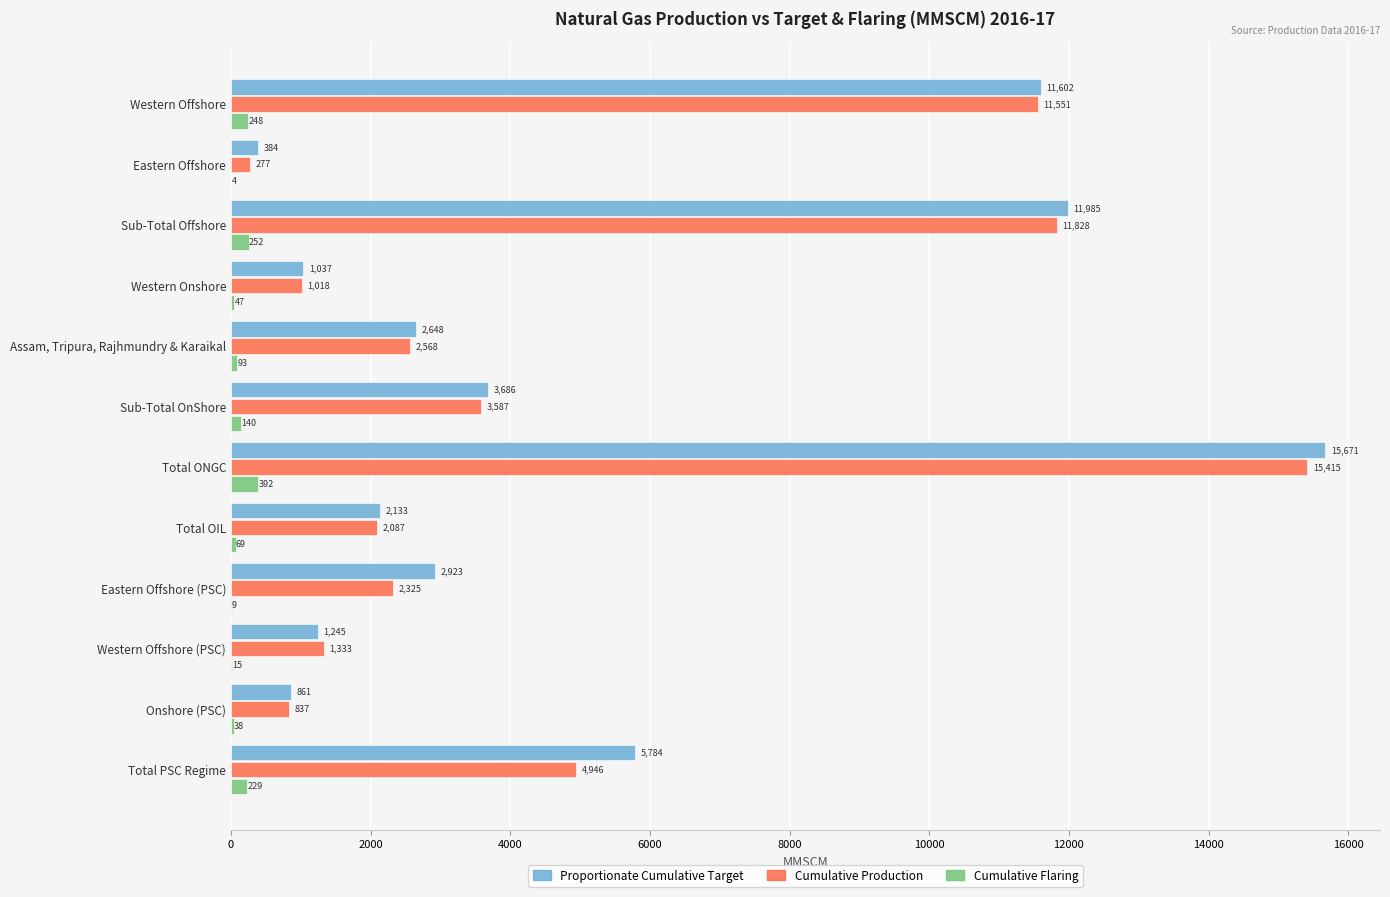

What is the highest value of the Cumulative Production series?

15414.7